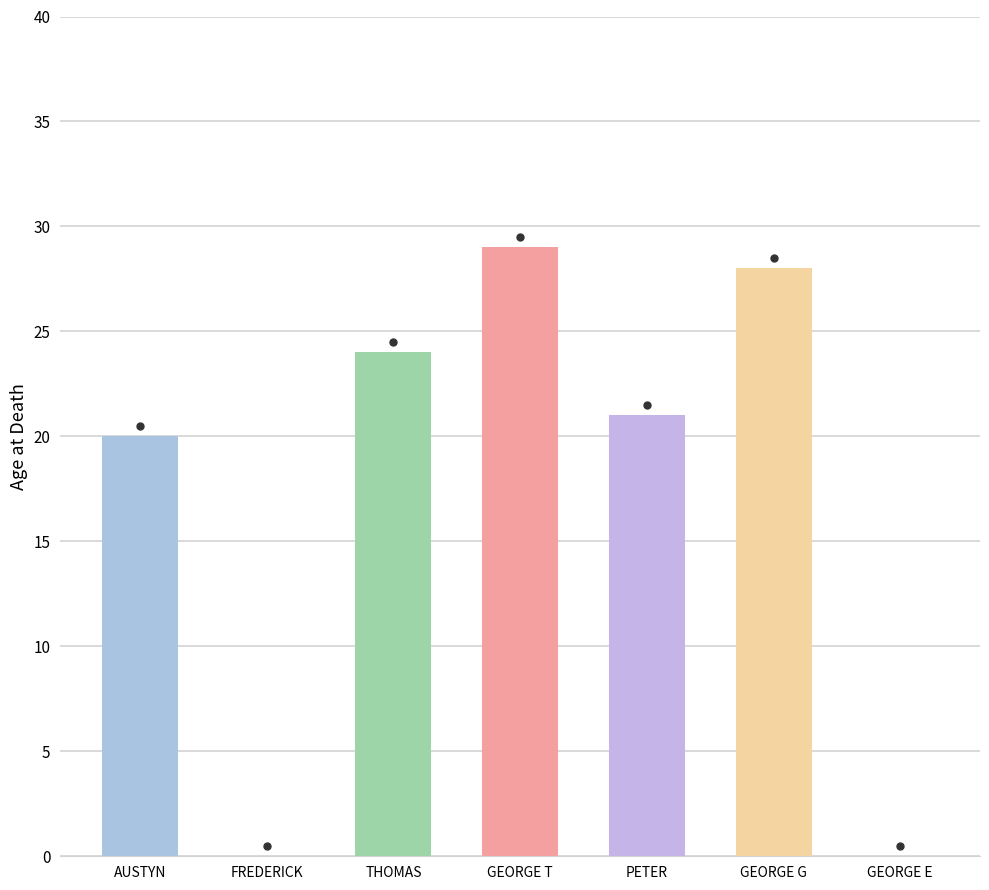

True or false: the data shows 14 at AUSTYN ROBERTSHAW.

False